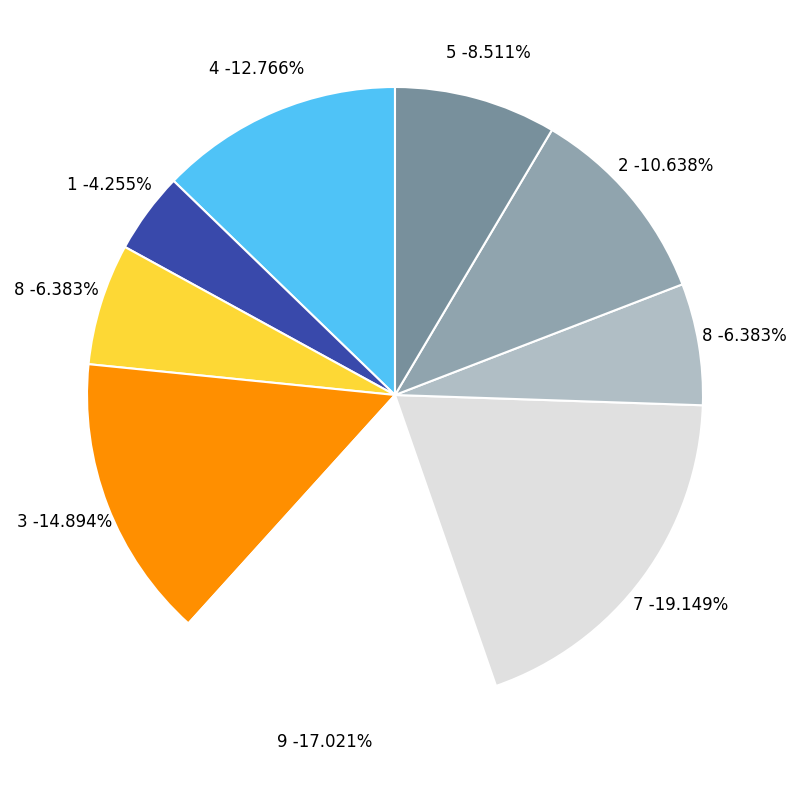

How many slices are in this pie chart?

9